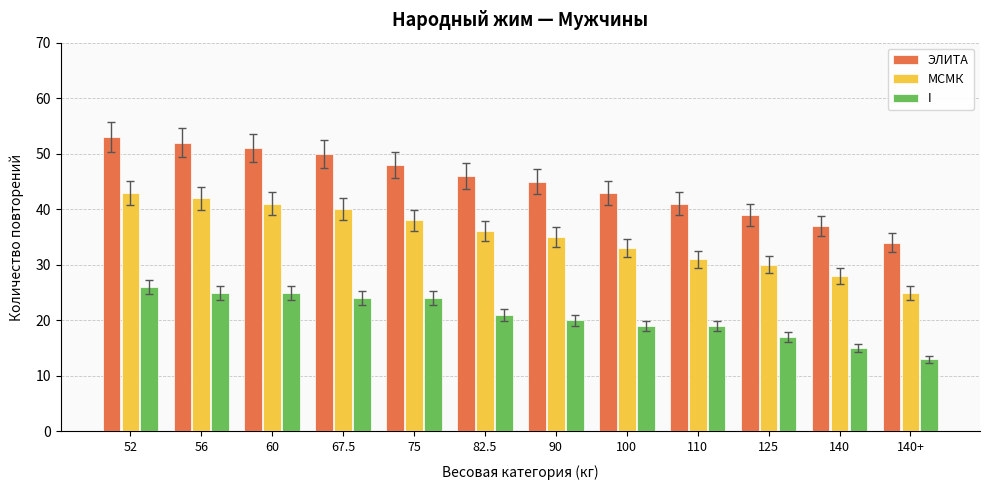

What is the greatest value displayed?

53